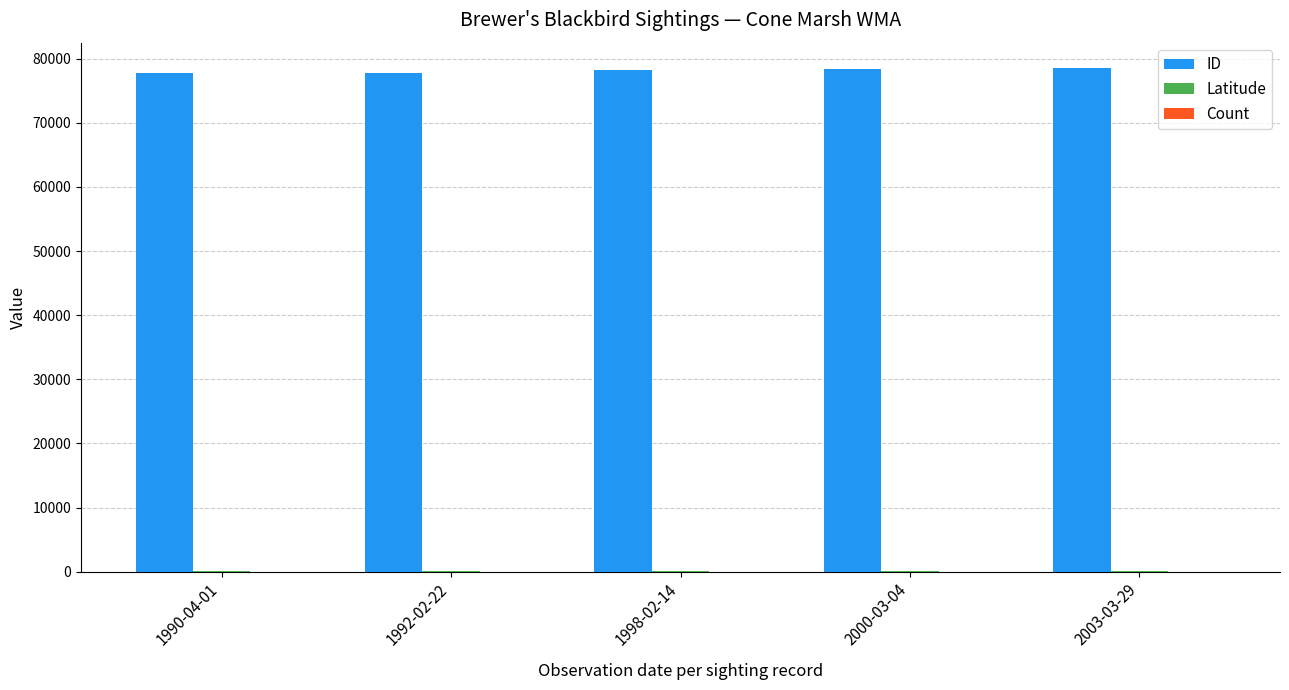

What is the greatest value displayed?

78582.0